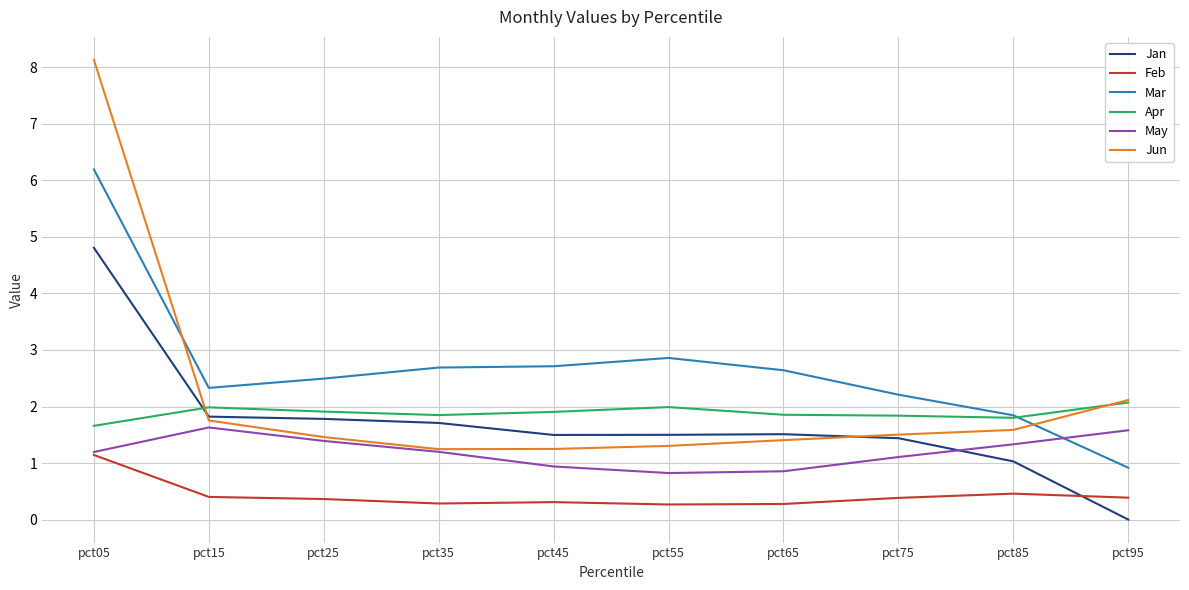

What is the difference between the Mar values at pct35 and pct05?

3.5